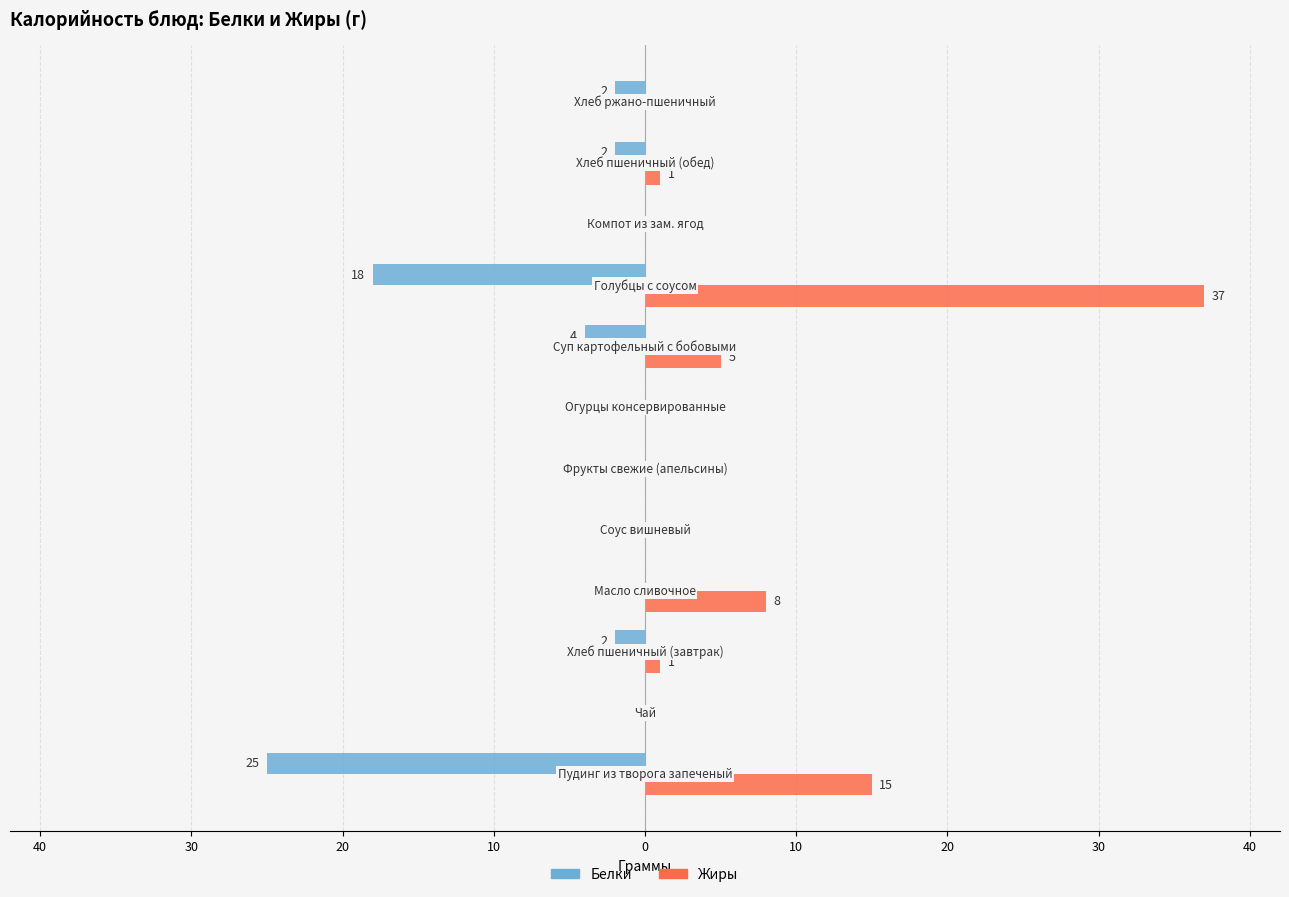

Which series has the widest spread of values?

Жиры